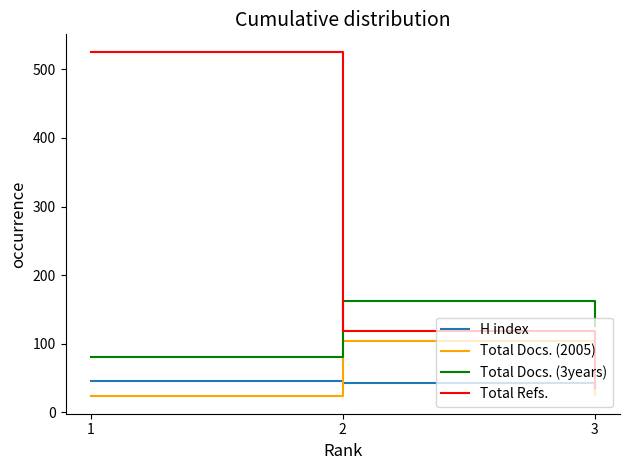

What is the total value across all series at 3?

213